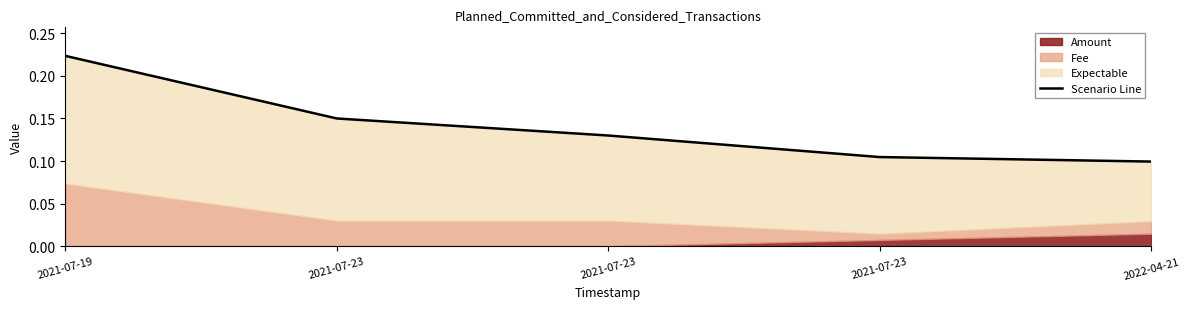

Which has a higher value, 2021-07-23 or 2021-07-19?

2021-07-19